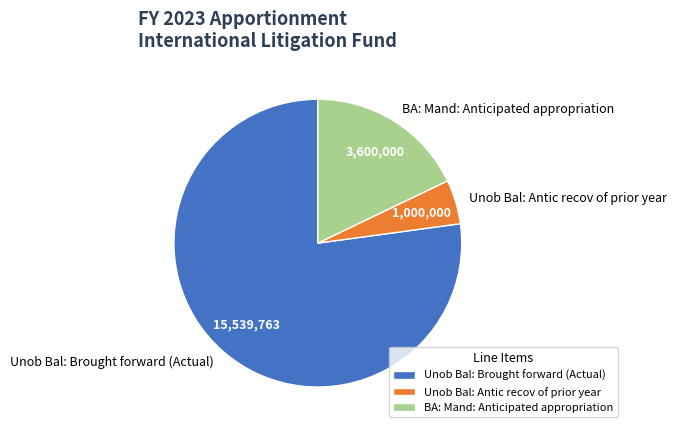

Is the sum of BA: Mand: Anticipated appropriation and Unob Bal: Antic recov of prior year greater than half?

No